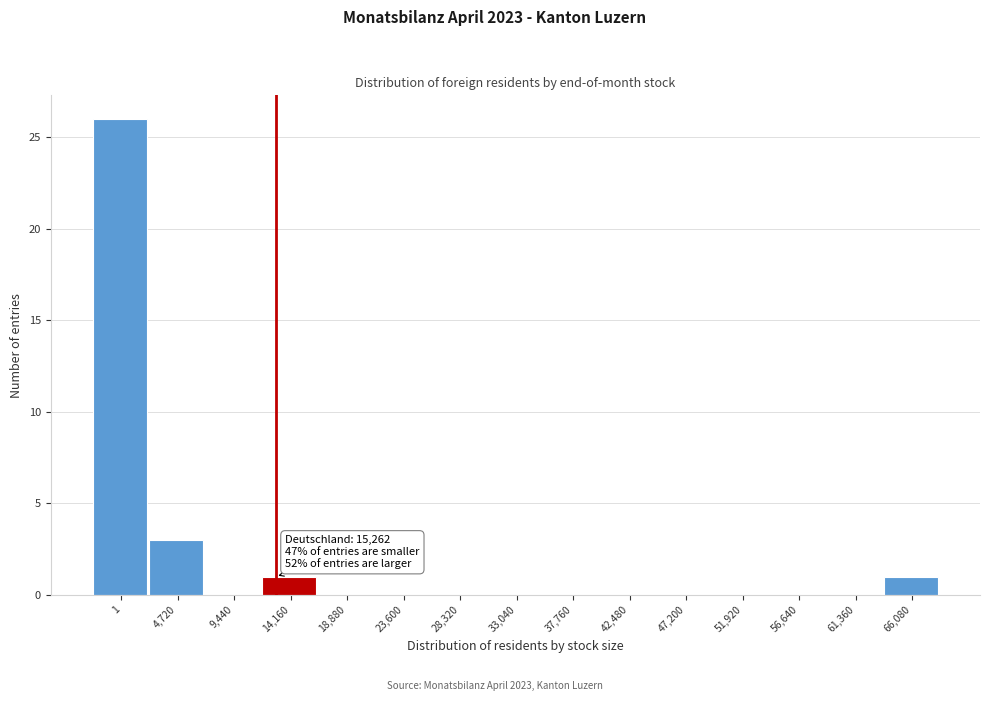

Reading left to right, what are all the values shown in this chart?

1=26	4,720=3	9,440=0	14,160=1	18,880=0	23,600=0	28,320=0	33,040=0	37,760=0	42,480=0	47,200=0	51,920=0	56,640=0	61,360=0	66,080=1